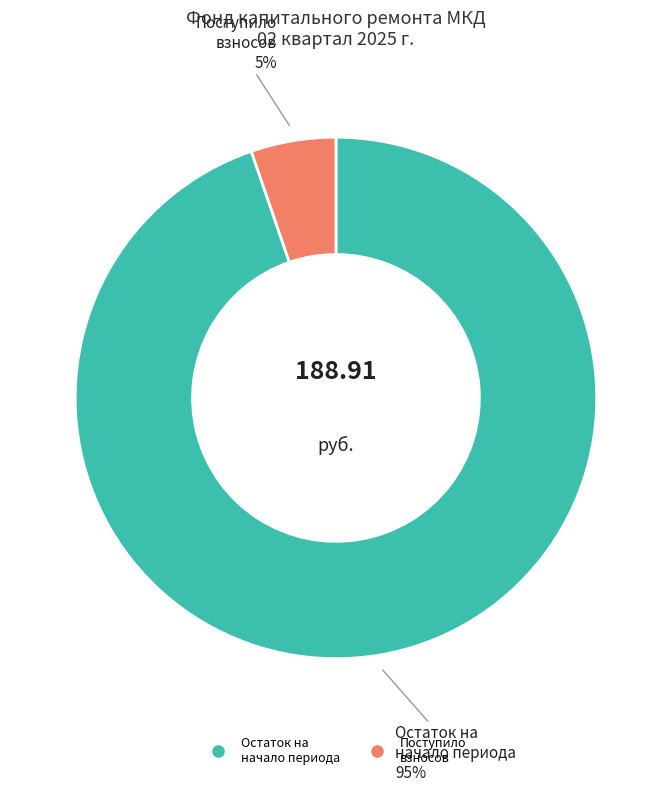

How many slices are in this pie chart?

2